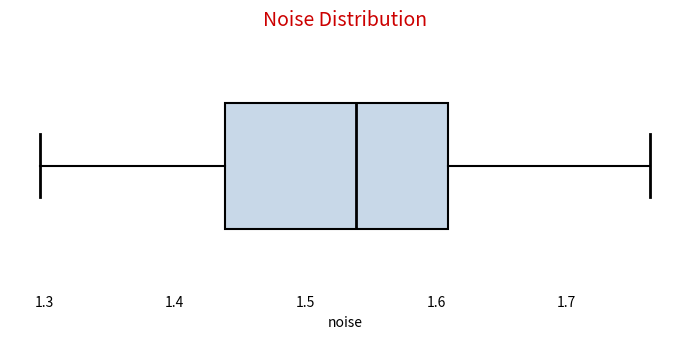

Read this box plot against the x-axis: the position of the median line, the range covered by the box, and the ends of both whiskers. The values are not printed on the chart, so give them approximately, as read against the axis.

median 1.54, box 1.44 to 1.61, whiskers 1.30 to 1.76